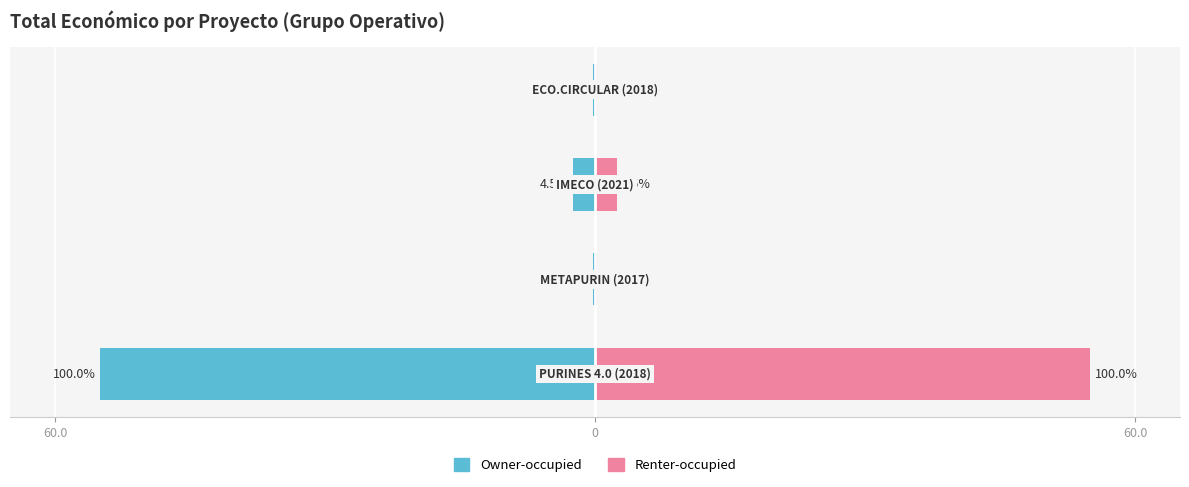

What is the lowest value of the Grupo operativo (izq.) series?

-55.0